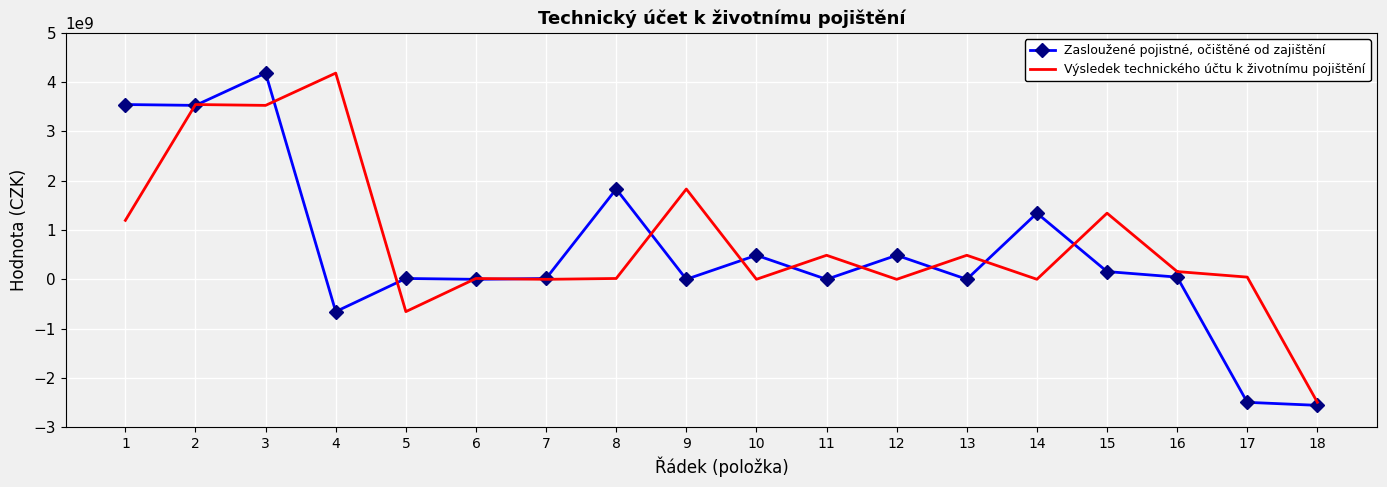

Read the Zasloužené pojistné, očištěné od zajištění value at 17.

-2494890848.5